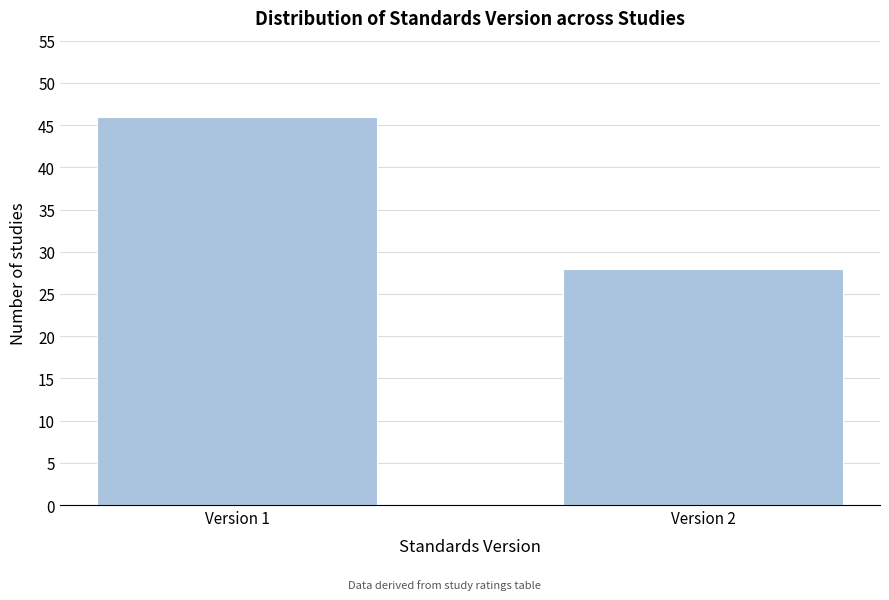

Reading left to right, extract all data points from this chart.

Version 1=46	Version 2=28